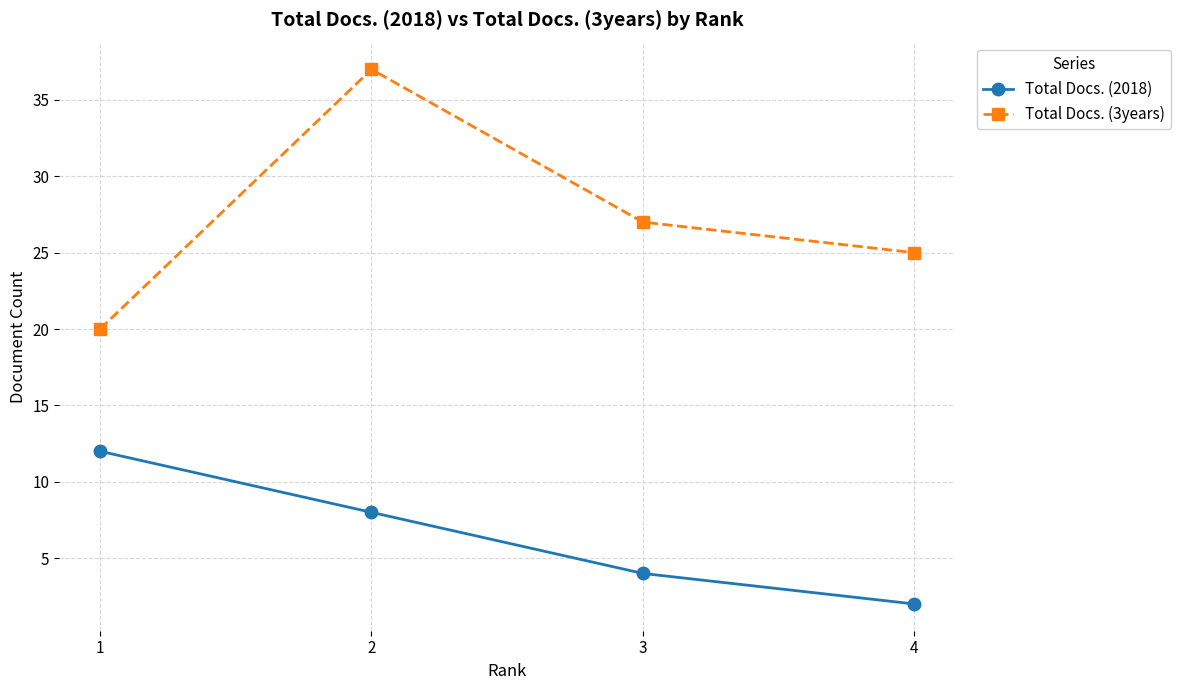

How many interior local peaks does the Total Docs. (3years) series have?

1